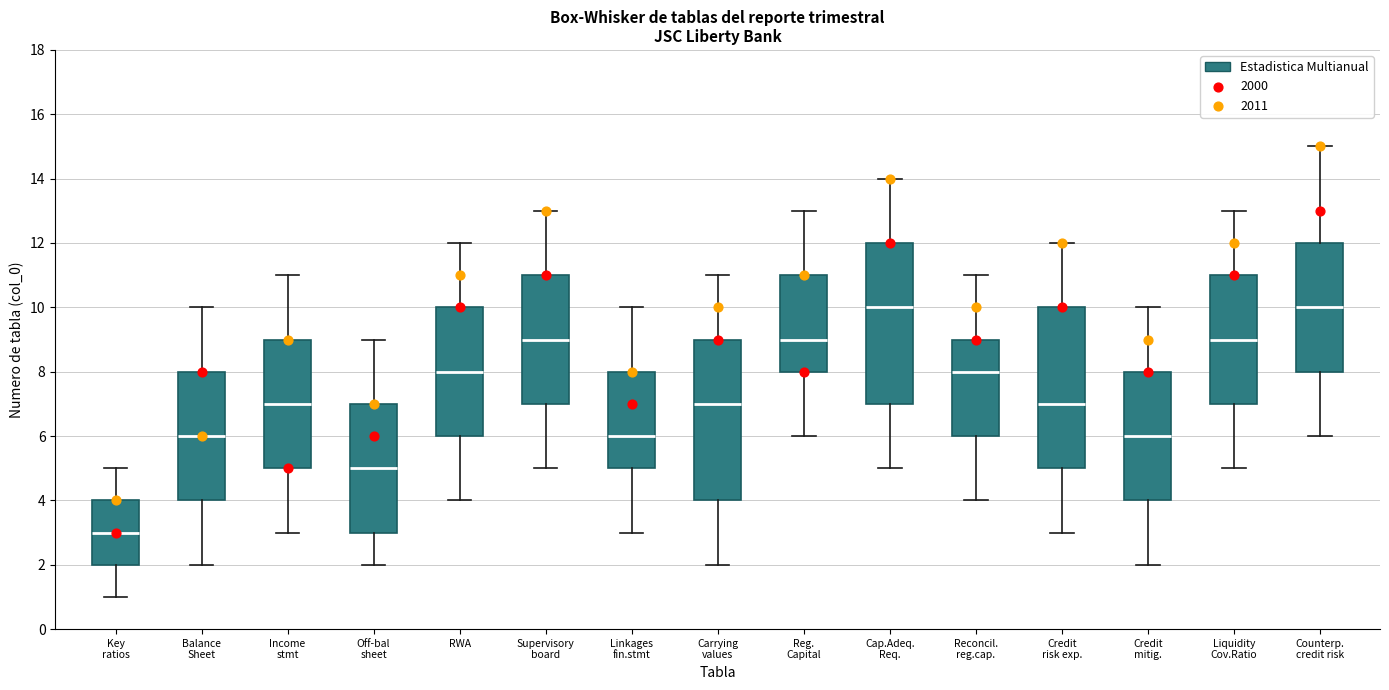

Reading left to right, transcribe this box plot: for each box, give where its median line is, the range the box spans, and where its two whiskers end, as read against the y-axis. The values are not printed on the chart, so give them approximately, as read against the axis.

Key ratios: median 3, box 2 to 4, whiskers 1 to 5
Balance Sheet: median 6, box 4 to 8, whiskers 2 to 10
Income stmt: median 7, box 5 to 9, whiskers 3 to 11
Off-bal sheet: median 5, box 3 to 7, whiskers 2 to 9
RWA: median 8, box 6 to 10, whiskers 4 to 12
Supervisory board: median 9, box 7 to 11, whiskers 5 to 13
Linkages fin.stmt: median 6, box 5 to 8, whiskers 3 to 10
Carrying values: median 7, box 4 to 9, whiskers 2 to 11
Reg. Capital: median 9, box 8 to 11, whiskers 6 to 13
Cap.Adeq. Req.: median 10, box 7 to 12, whiskers 5 to 14
Reconcil. reg.cap.: median 8, box 6 to 9, whiskers 4 to 11
Credit risk exp.: median 7, box 5 to 10, whiskers 3 to 12
Credit mitig.: median 6, box 4 to 8, whiskers 2 to 10
Liquidity Cov.Ratio: median 9, box 7 to 11, whiskers 5 to 13
Counterp. credit risk: median 10, box 8 to 12, whiskers 6 to 15